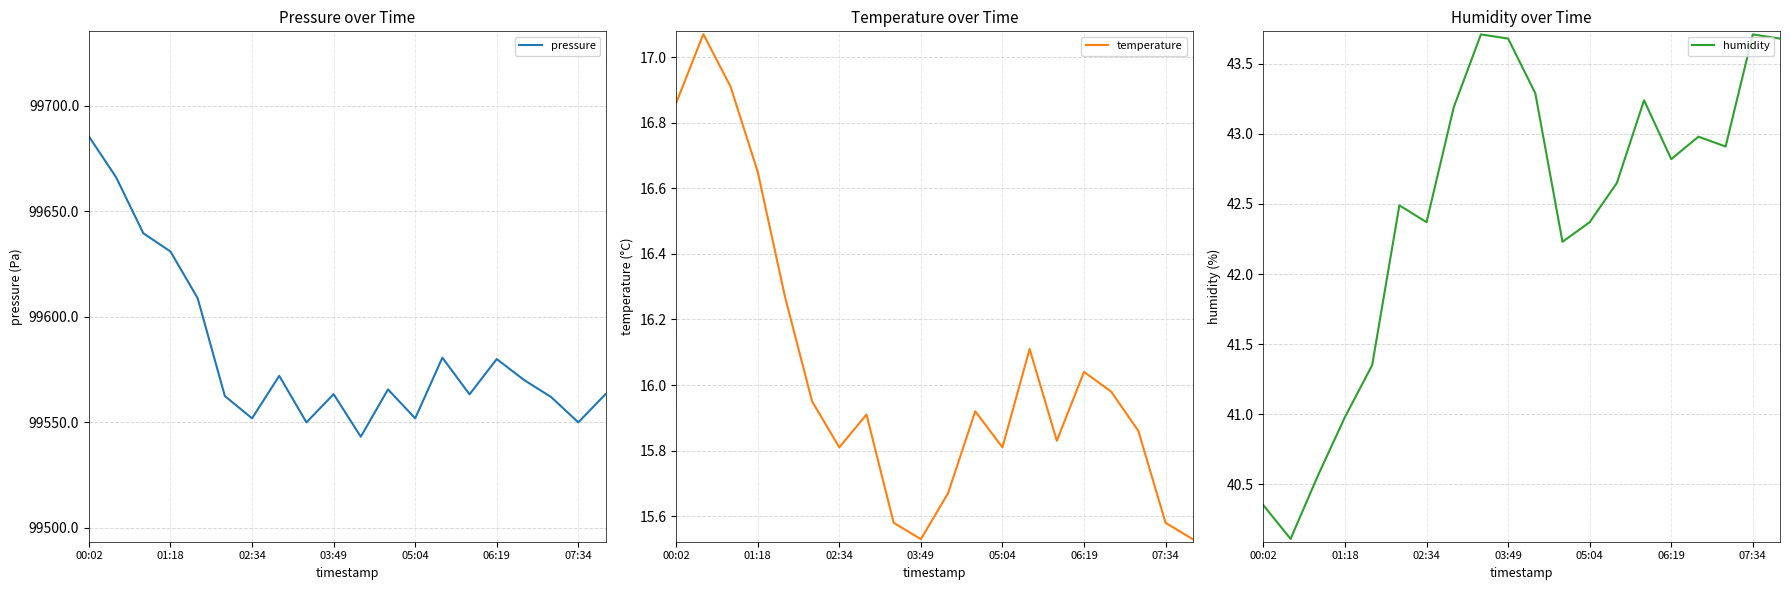

What are all the series names shown in the legend?

pressure, temperature, humidity